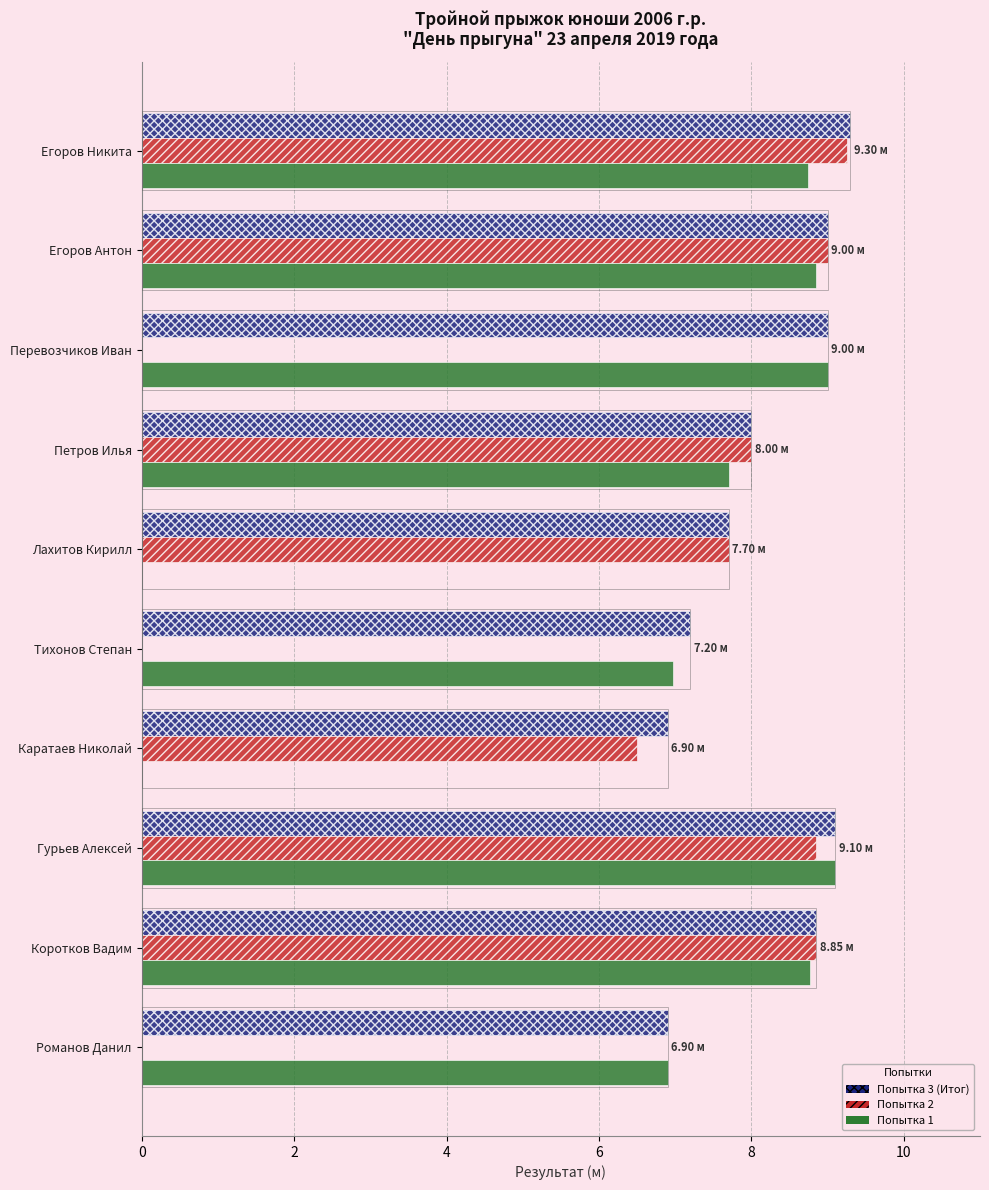

Is it true that Попытка 2 equals 3.8 at Каратаев Николай?

False